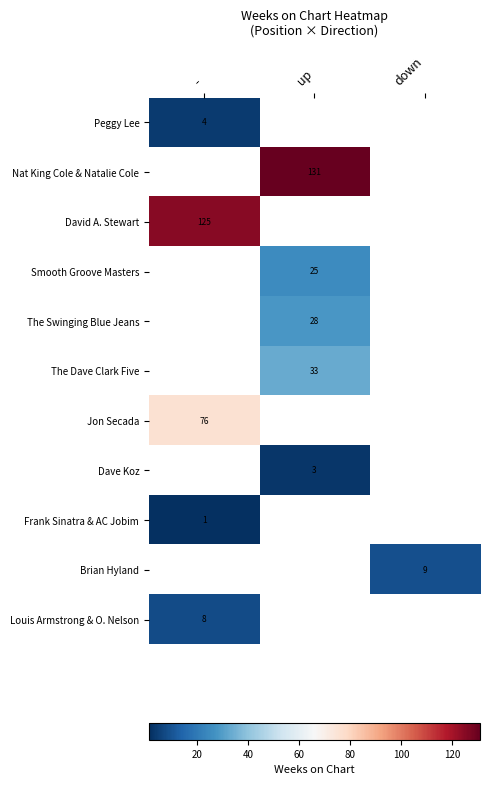

True or false: Nat King Cole & Natalie Cole has a value of 66 at up.

False